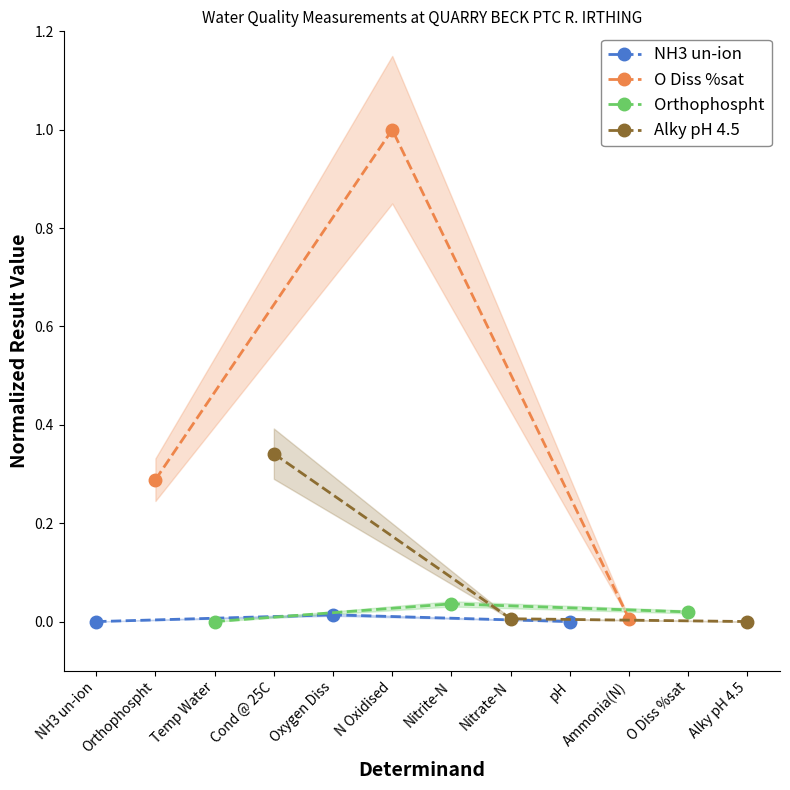

Rank the categories by O Diss %sat value from lowest to highest.

Ammonia(N), Orthophospht, N Oxidised